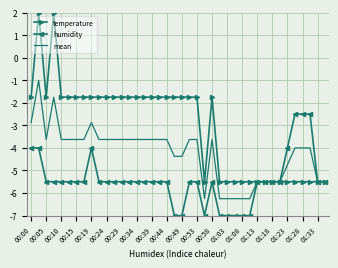

Which series has the largest range (max minus min)?

temperature